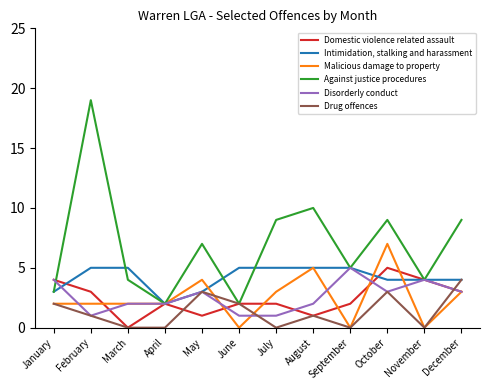

Does the chart have visible grid lines?

No